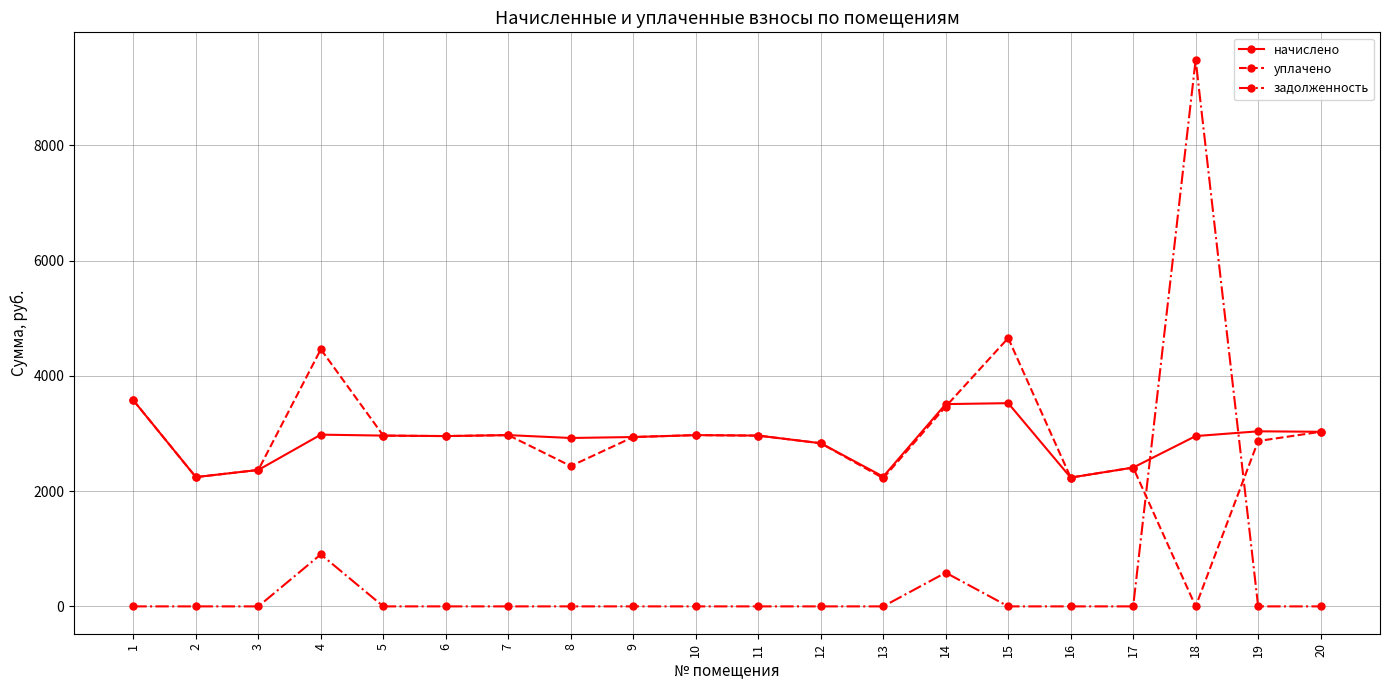

Where is the first local minimum for начислено?

2